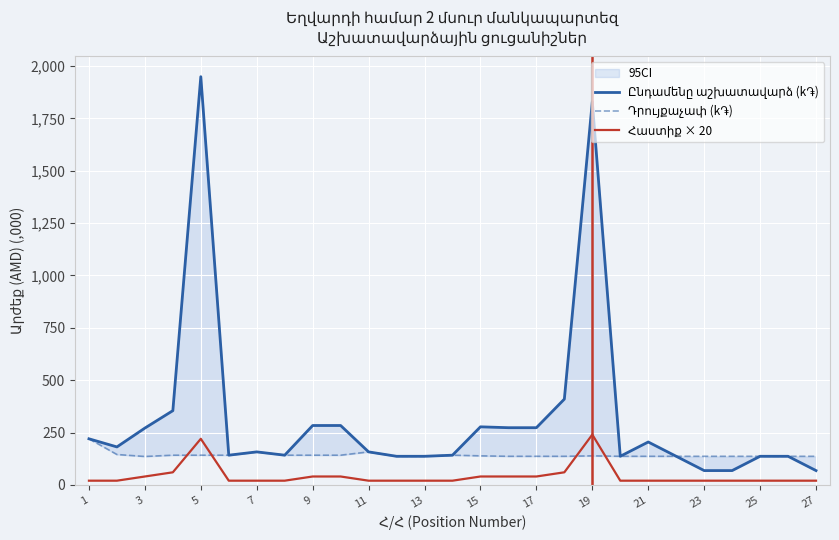

Rank the series at 23 from lowest to highest value.

Հաստիք × 20, Ընդամենը աշխատավարձ (k֏), Դրույքաչափ (k֏)